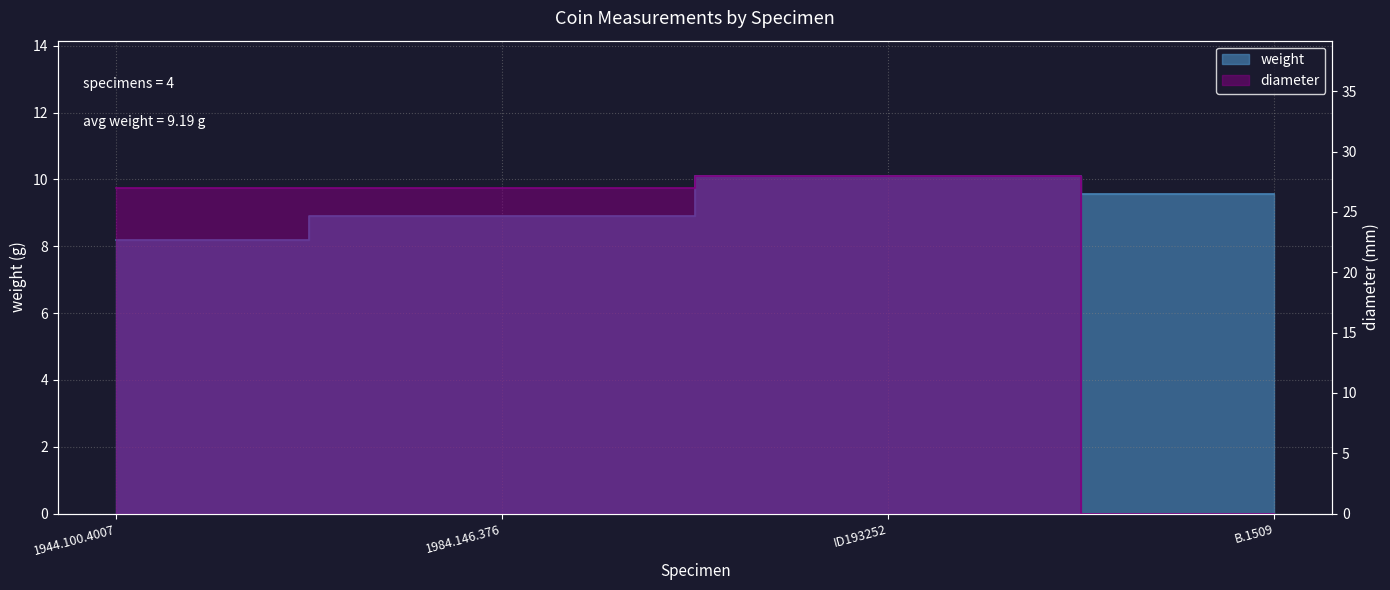

What is the sum of the weight values at B.1509 and 1944.100.4007?

17.7